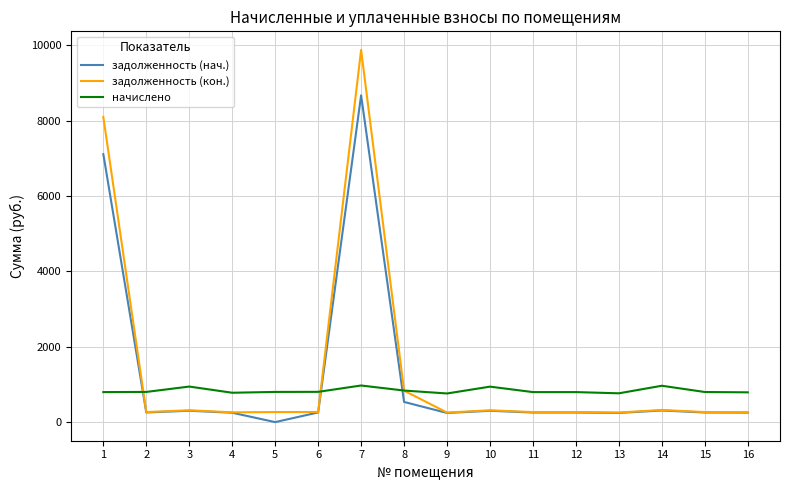

What is the greatest value displayed?

9880.4